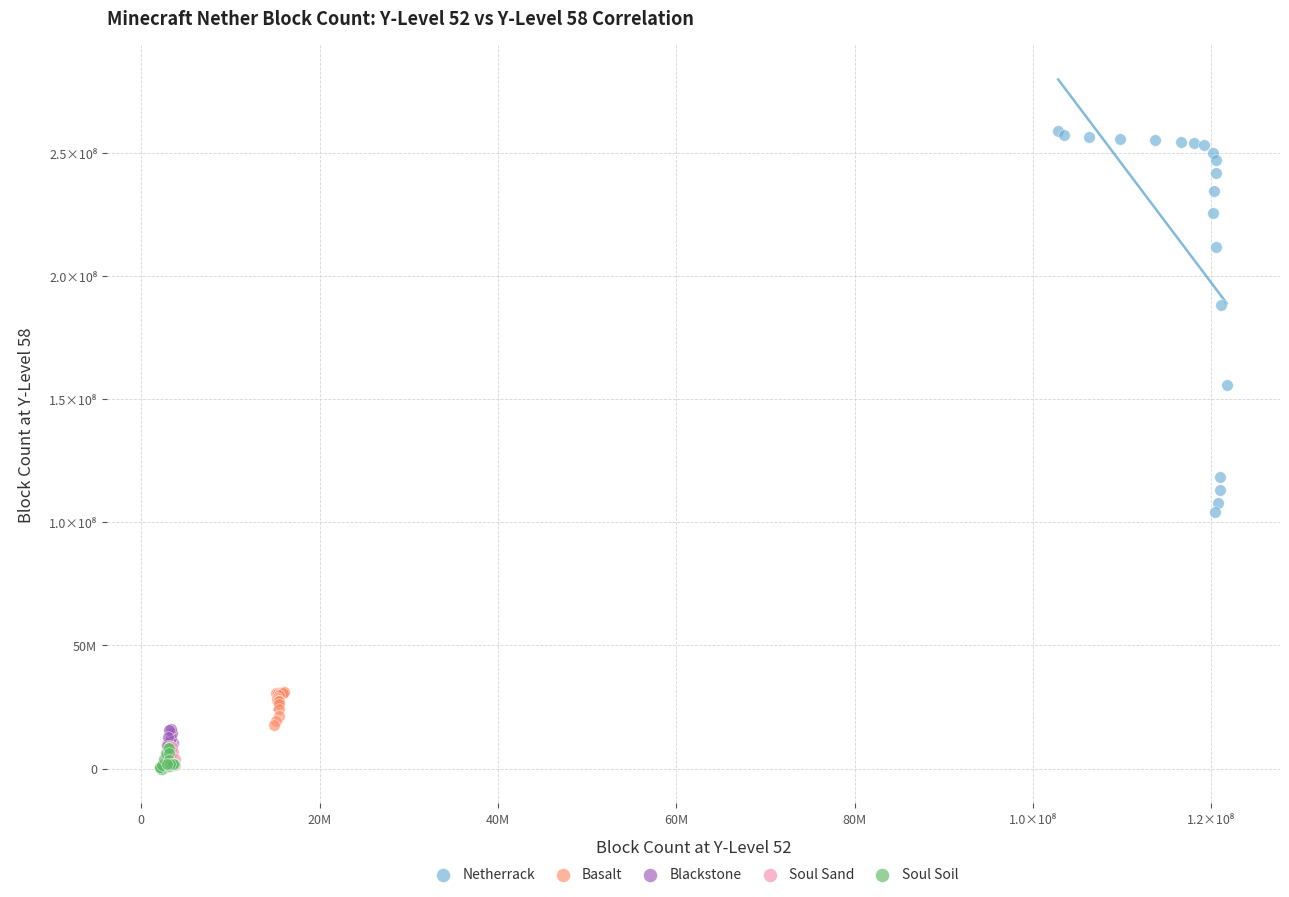

What are all the series names shown in the legend?

Netherrack, Basalt, Blackstone, Soul Sand, Soul Soil